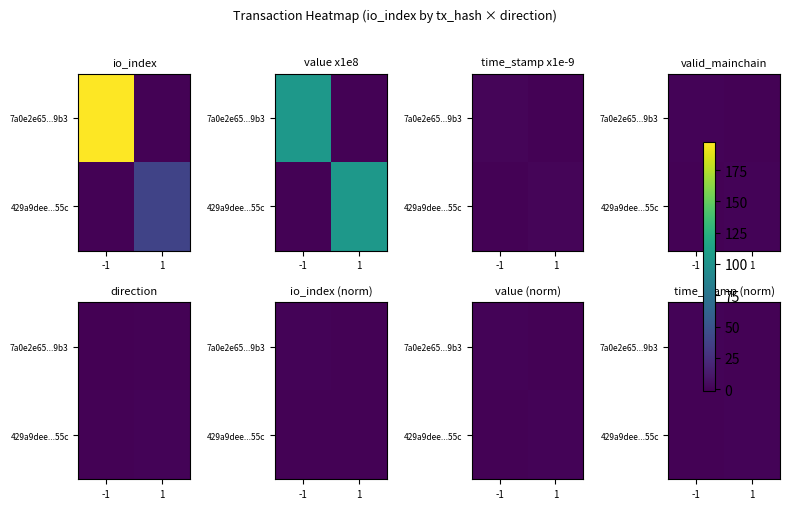

What is the spread (max minus min) of values at -1?

1.0